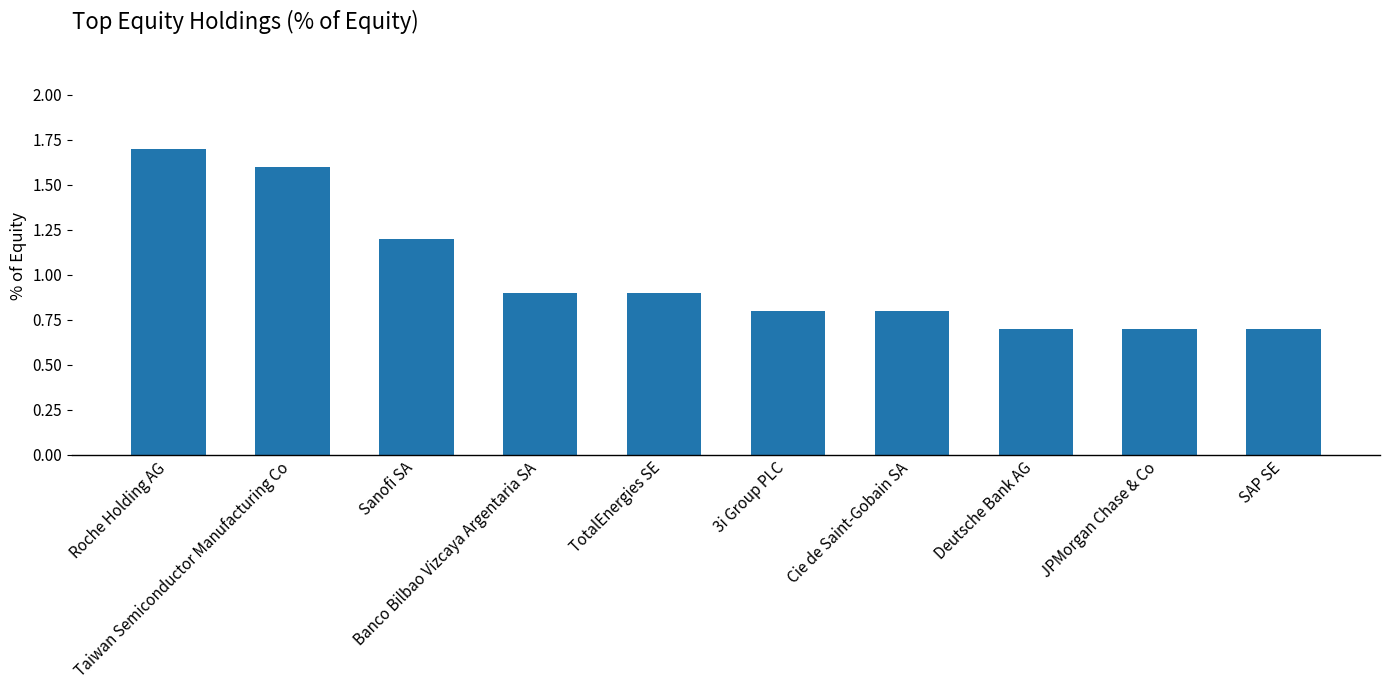

Reading left to right, list all the values displayed in this chart.

1.7	1.6	1.2	0.9	0.9	0.8	0.8	0.7	0.7	0.7